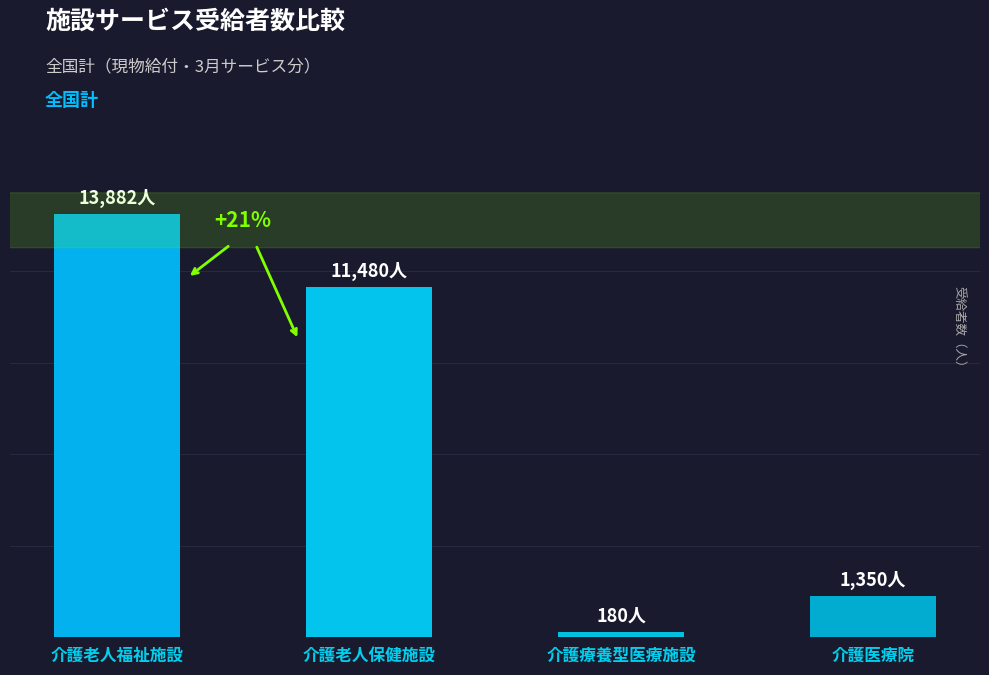

What is the smallest value displayed?

180